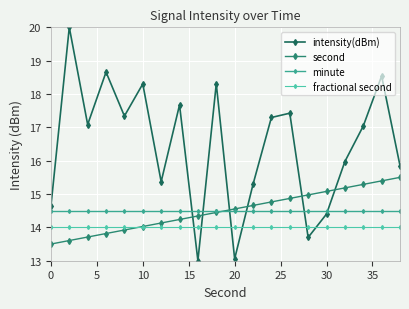

After their last crossing, which series has the higher values: intensity(dBm) or minute?

intensity(dBm)